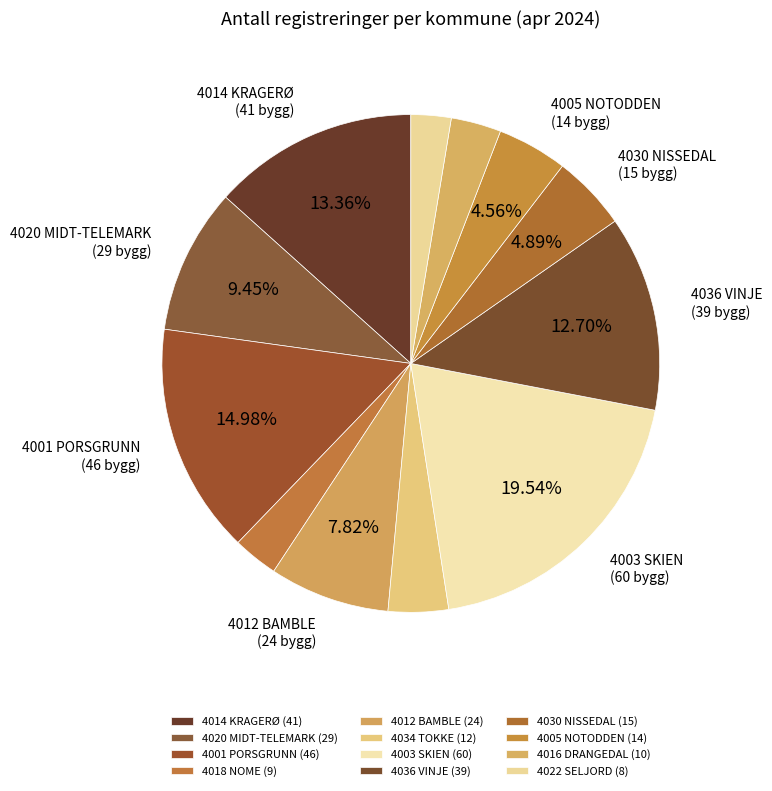

True or false: 4012 BAMBLE accounts for 8% of the total.

True